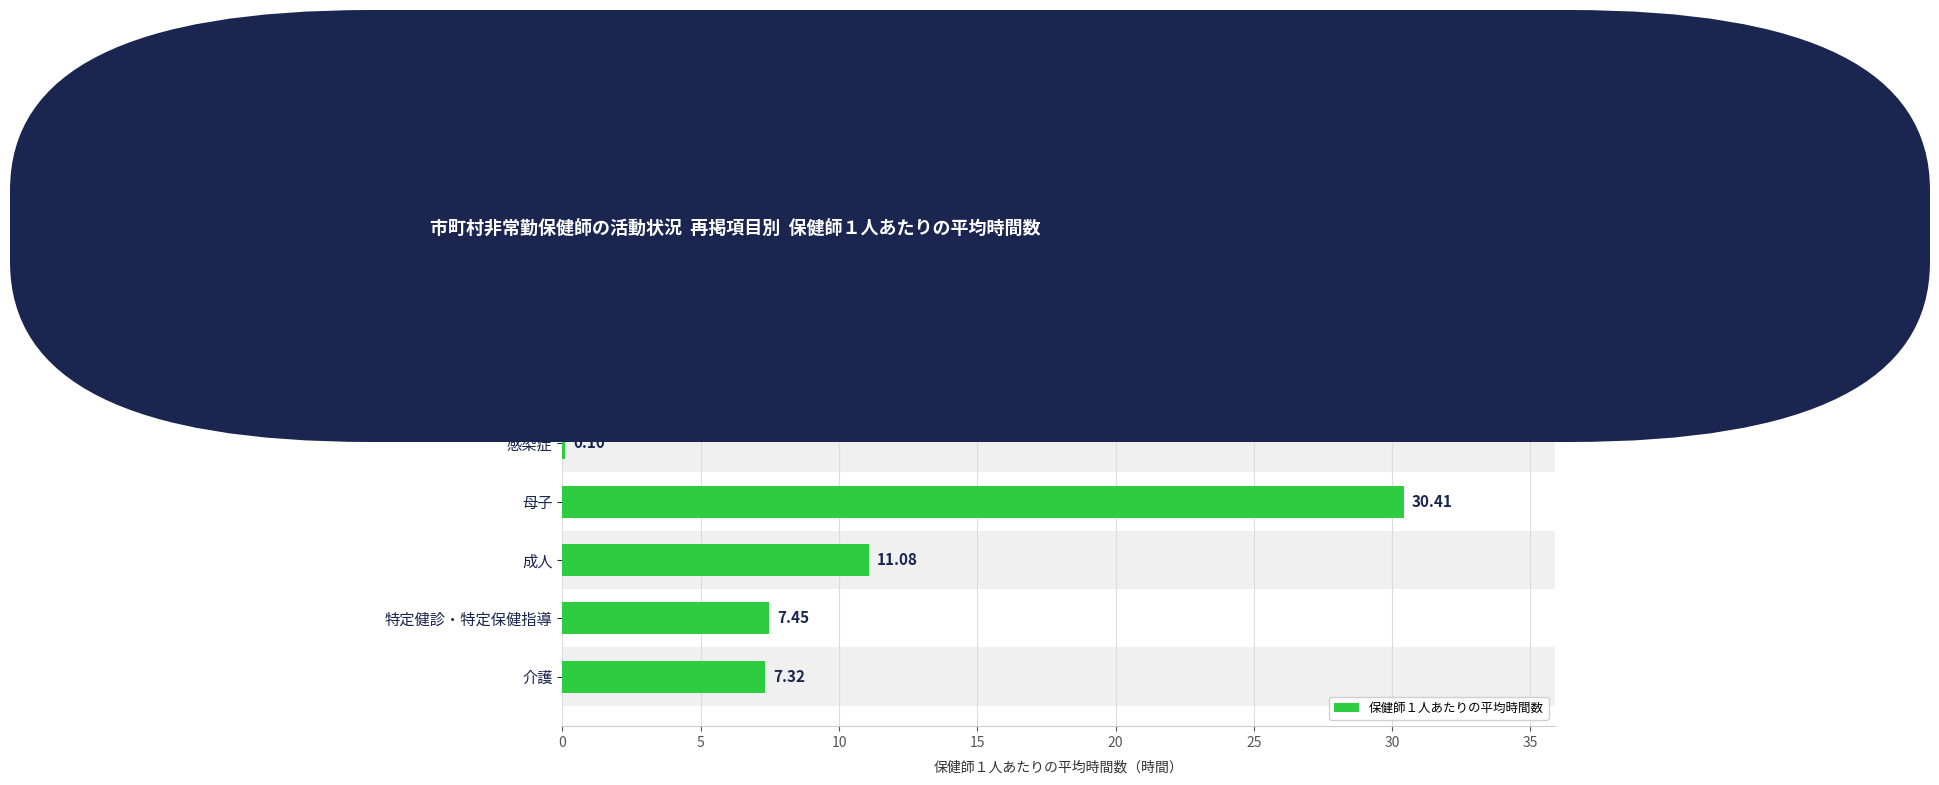

Approximately how many times larger is the value at 特定健診・特定保健指導 compared to 成人?

0.7